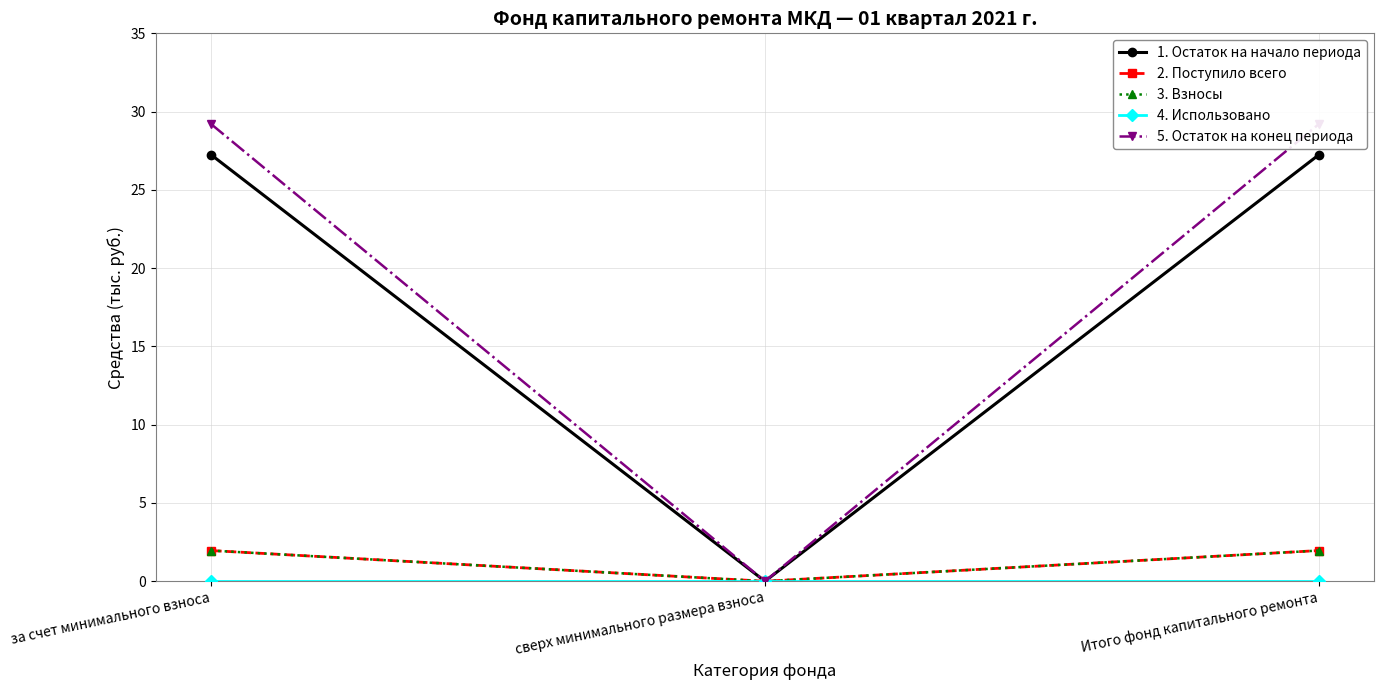

What is the value of the 3. Взносы point at the 3rd from the left?

2.0